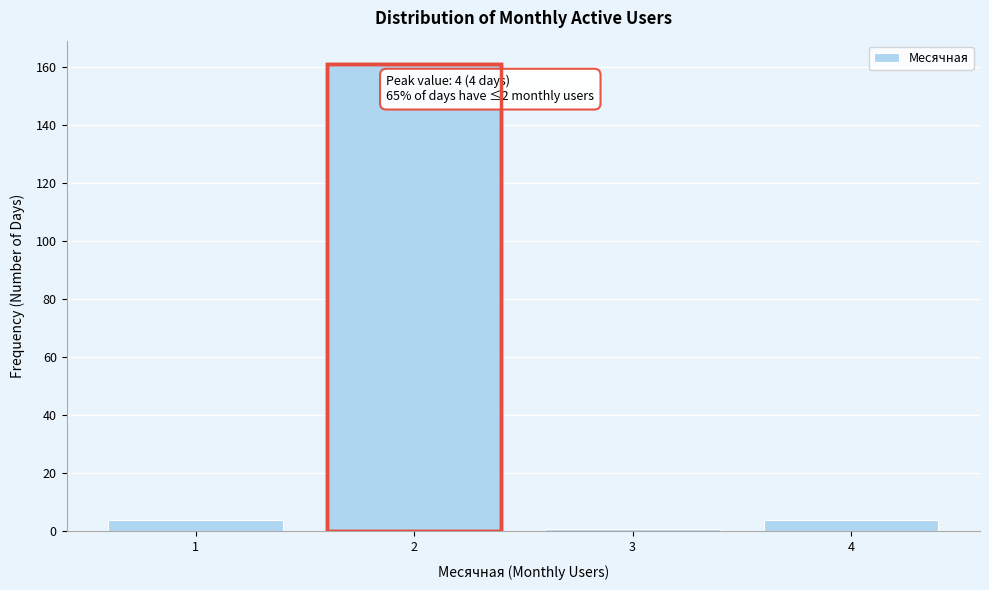

Over which range of the x-axis is the bar tallest?

1.5 to 2.5